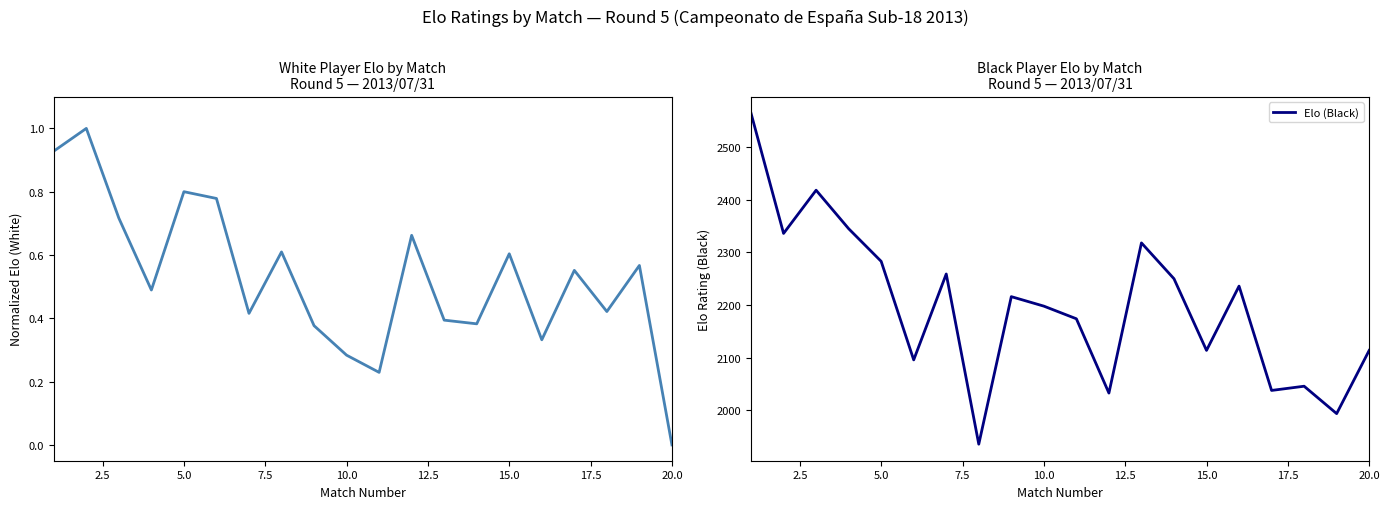

The value of Normalized Elo (White) at 7.5 is 0.5. True or false?

True